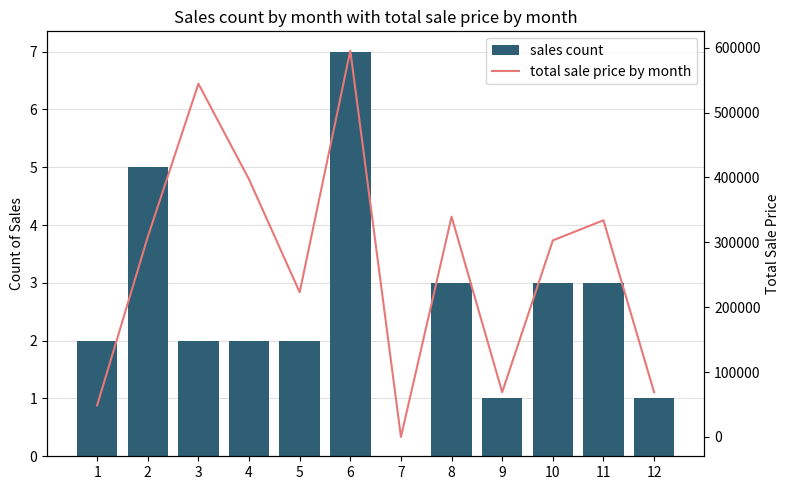

How many values in total sale price by month are above zero?

11